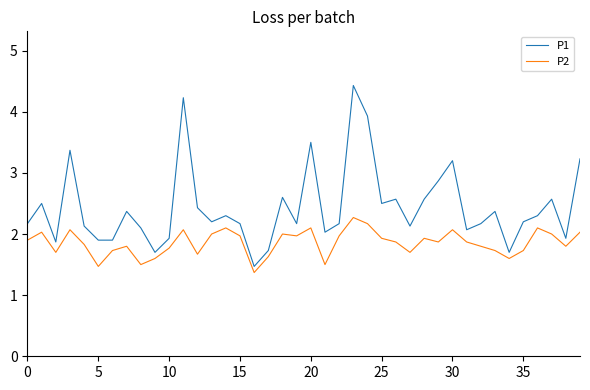

Rank the series by their maximum value, from lowest to highest.

P2, P1